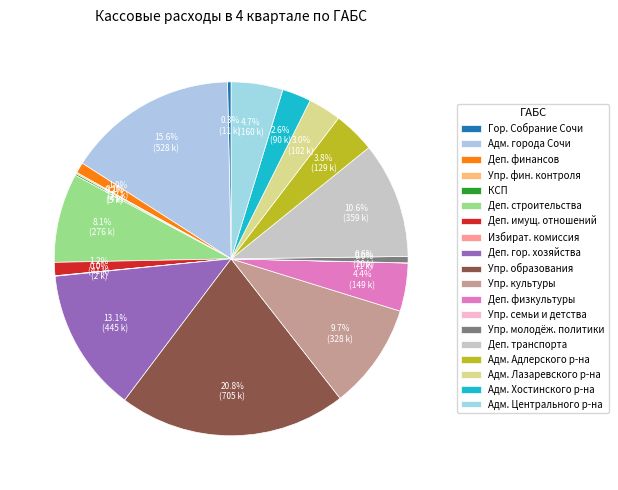

Rank the categories by value from highest to lowest.

Управление по образованию и науке, Администрация города Сочи, Департамент городского хозяйства, Департамент транспорта и дорожного хозяйства, Управление культуры, Департамент строительства, Администрация Центрального района, Департамент физической культуры и спорта, Администрация Адлерского района, Администрация Лазаревского района, Администрация Хостинского района, Департамент имущественных отношений, Департамент по финансам и бюджету, Управление молодежной политики, Городское Собрание Сочи, Контрольно-счетная палата, Управление финансового контроля, Избирательная комиссия, Управление по вопросам семьи и детства